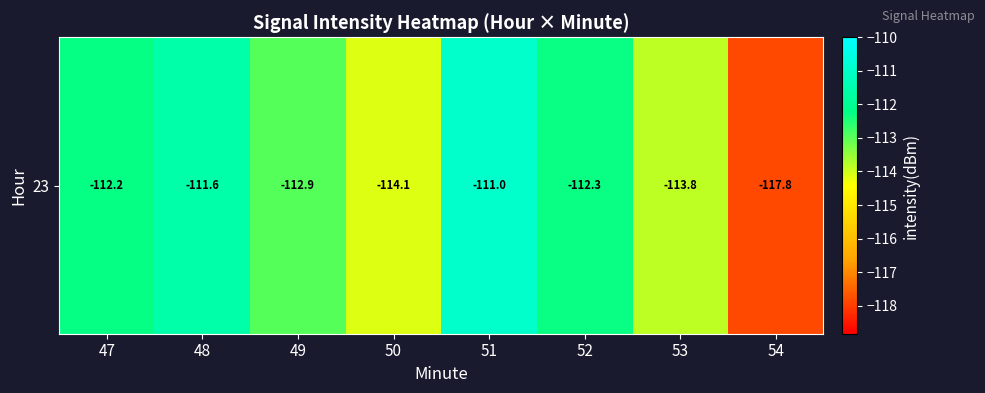

What is the greatest value displayed?

-111.0